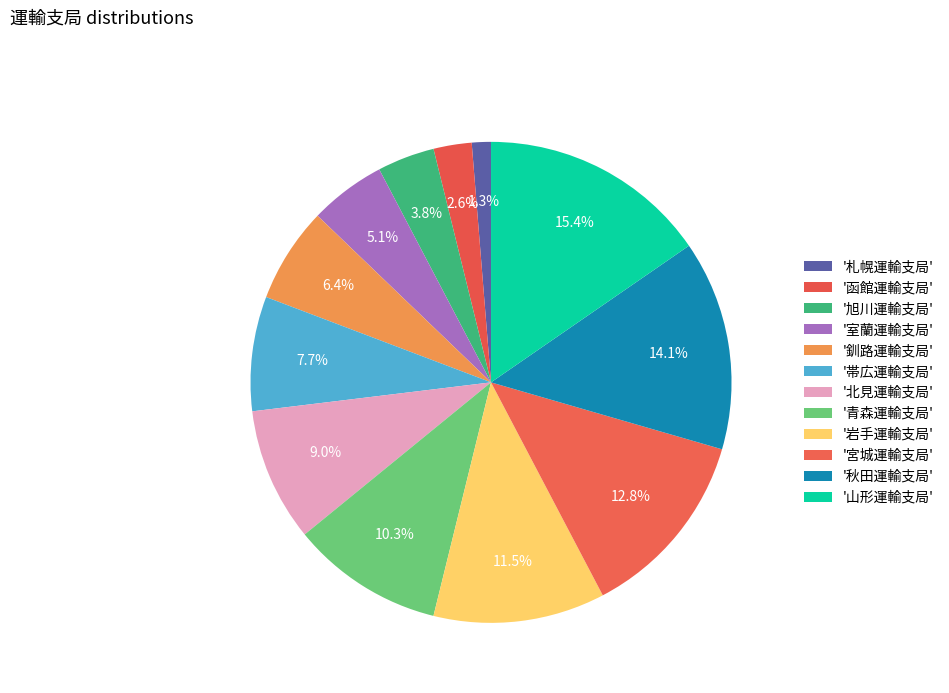

Count the number of slices in the pie.

12